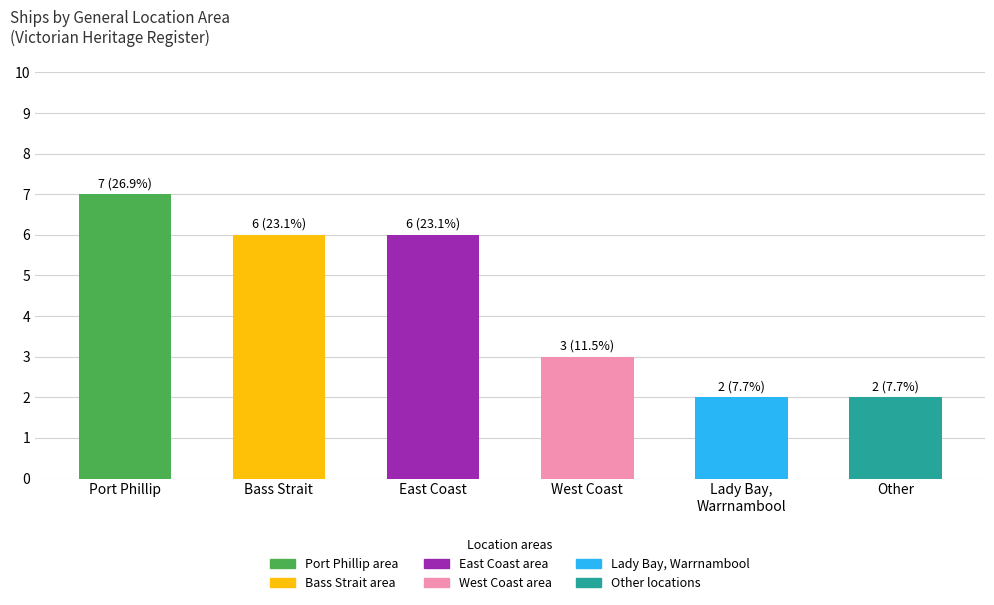

Read the value at West Coast.

3